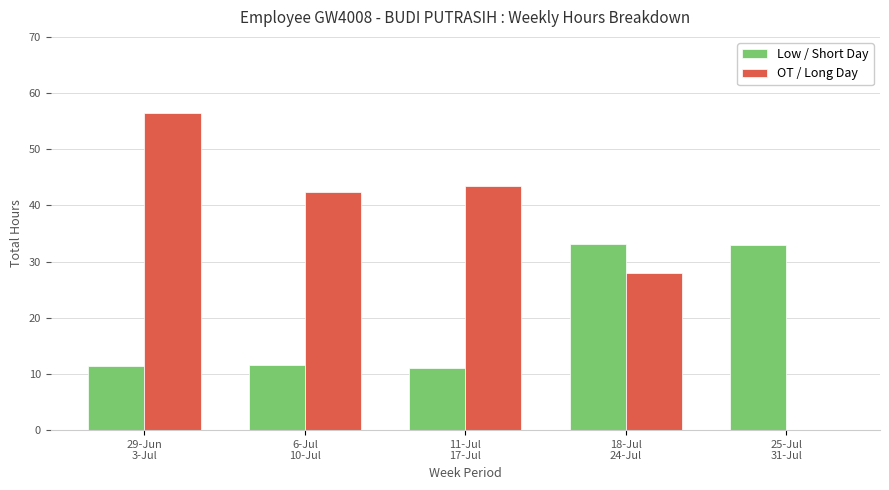

What are all the series names shown in the legend?

Low / Short Day, OT / Long Day